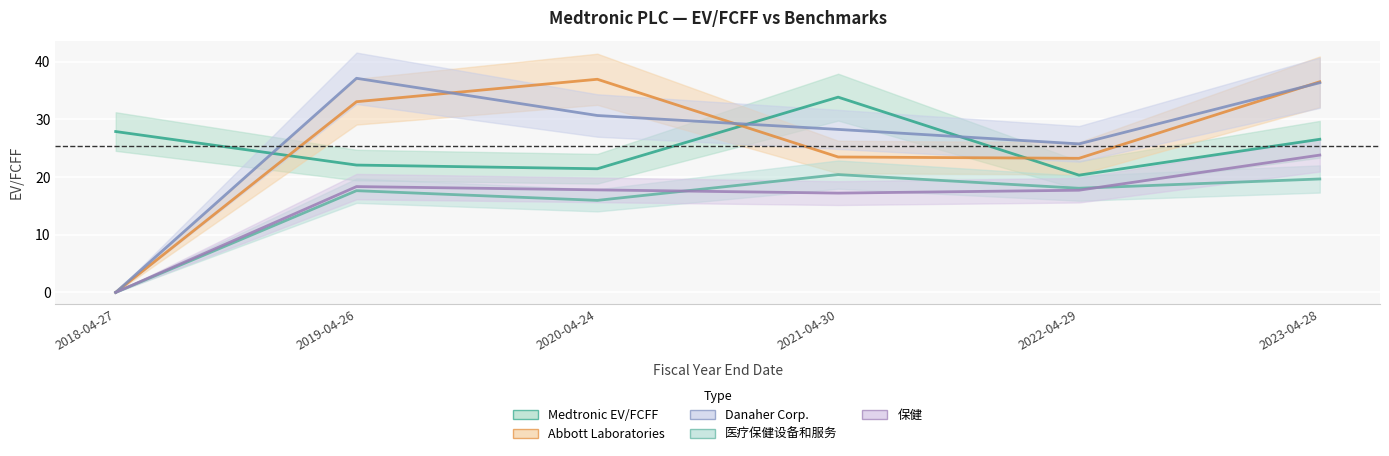

In Danaher Corp., how many points are lower than both neighbors (excluding endpoints)?

1